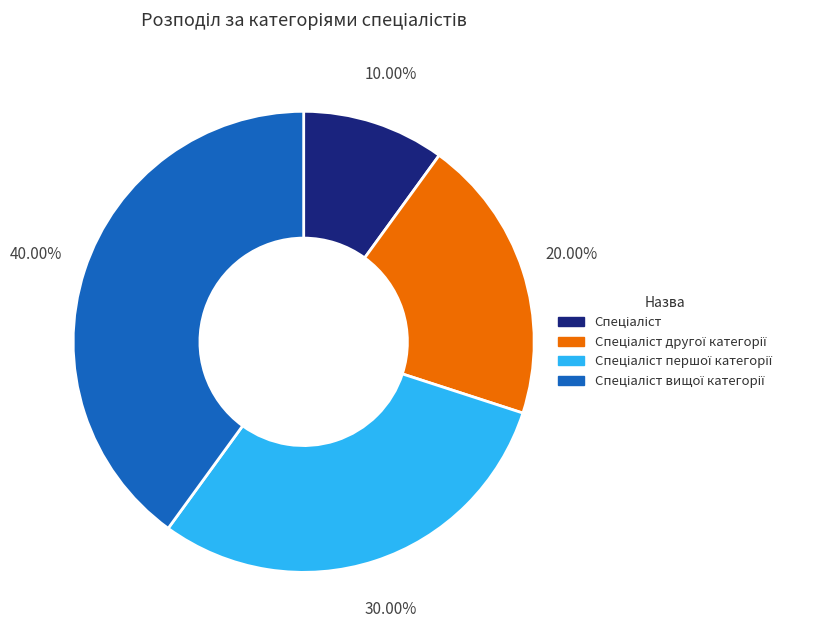

Is there any slice that represents more than half of the pie?

No